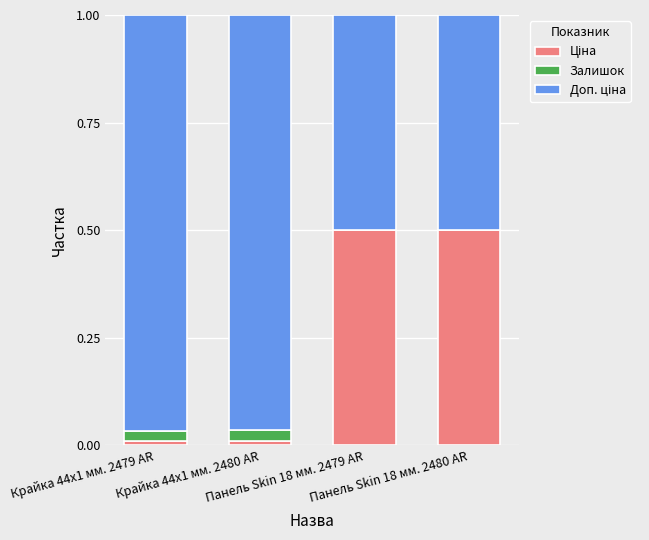

Does the chart contain stacked bars?

Yes